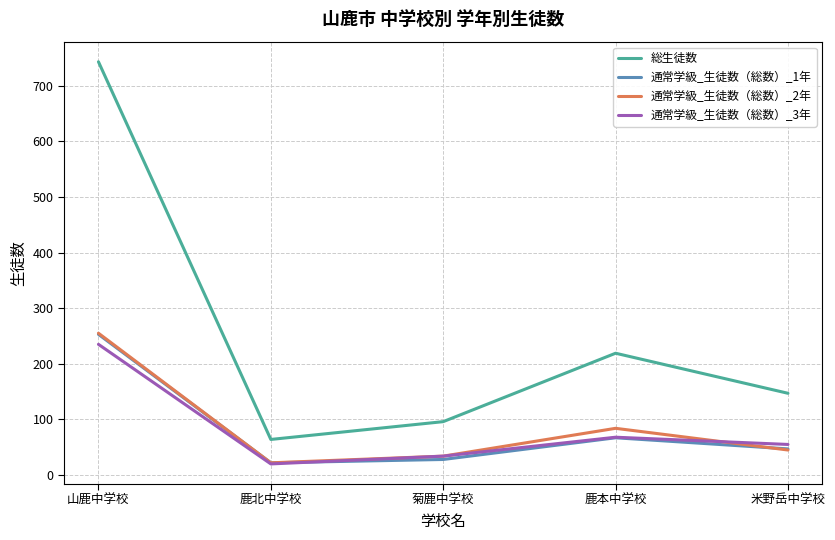

The value of 総生徒数 at 鹿北中学校 is 40. True or false?

False